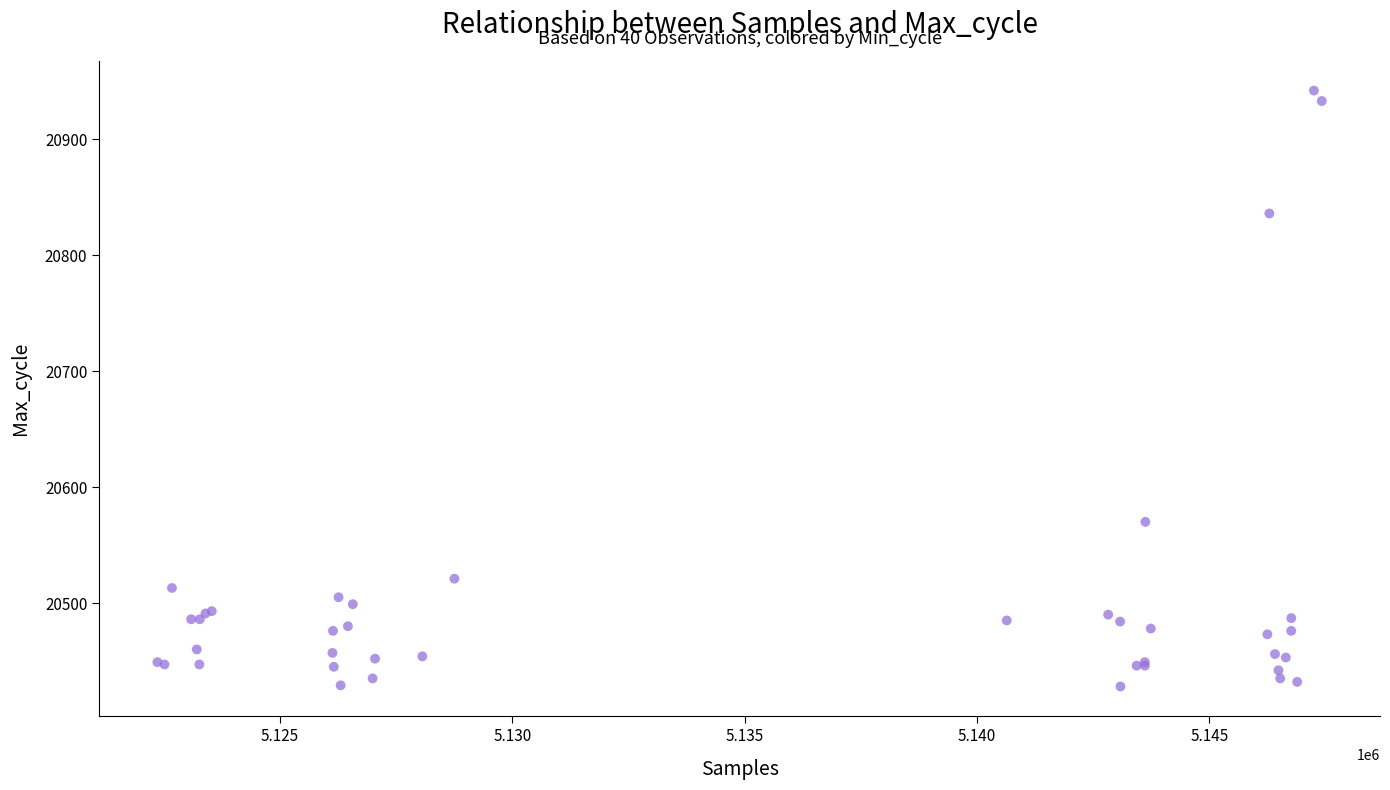

What Y value in the scatter plot is closest to 20685?

20570